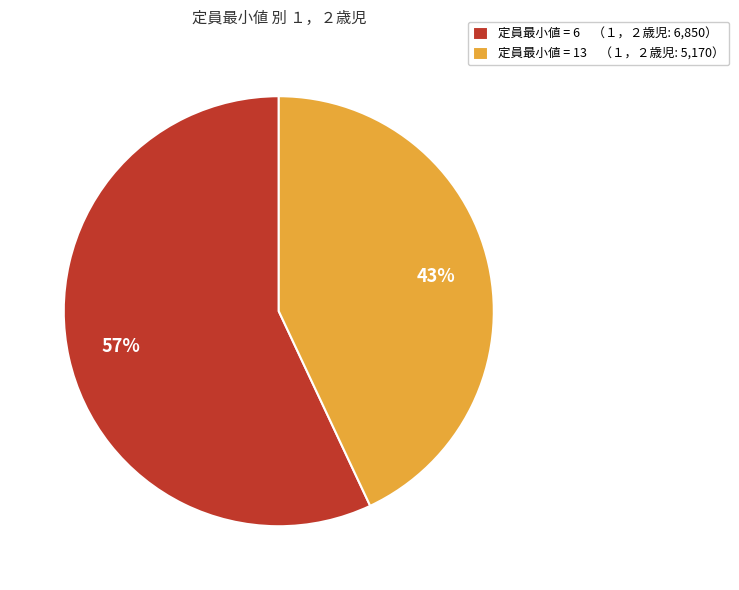

To the nearest percent, what is the combined percentage of 定員最小値 = 6 （１，２歳児: 6,850） and 定員最小値 = 13 （１，２歳児: 5,170）?

100%